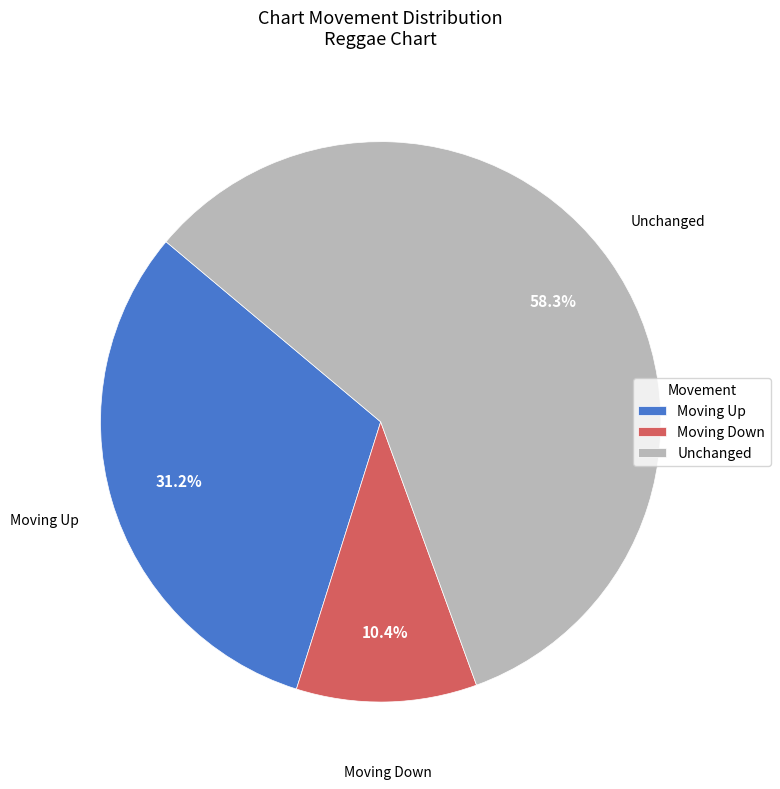

What percentage do Unchanged and Moving Down together represent?

68.7%